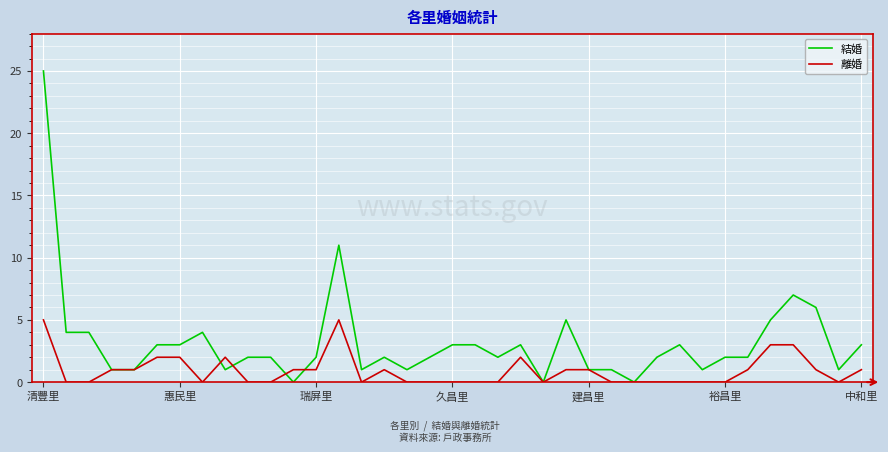

Count the number of data series in this chart.

2